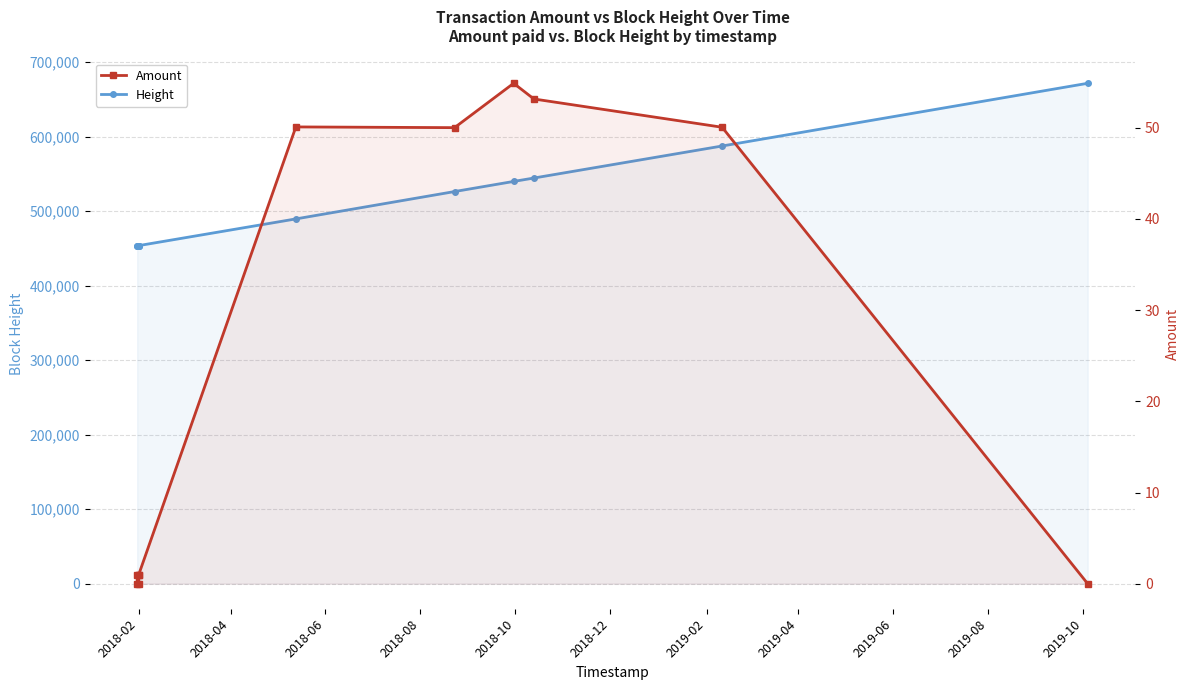

What is the minimum value for Height?

453387.0